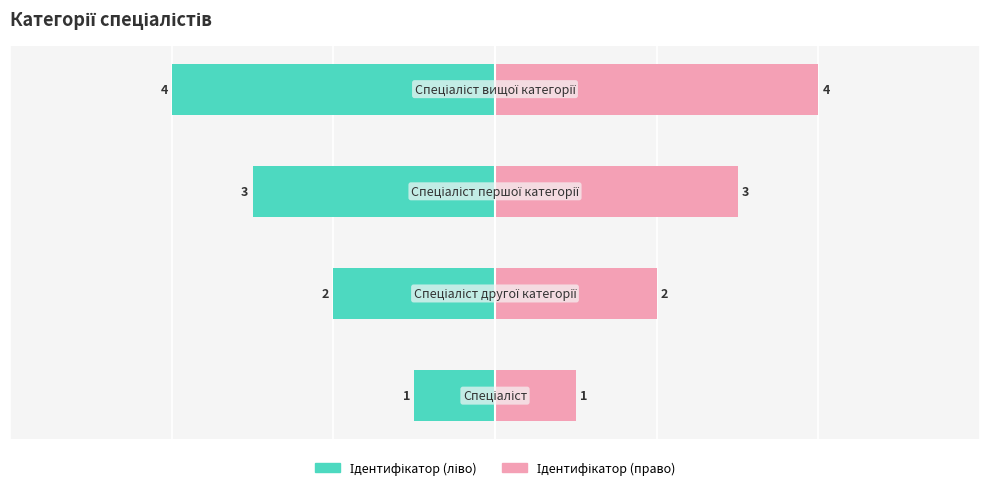

What is the maximum value shown in the chart?

4